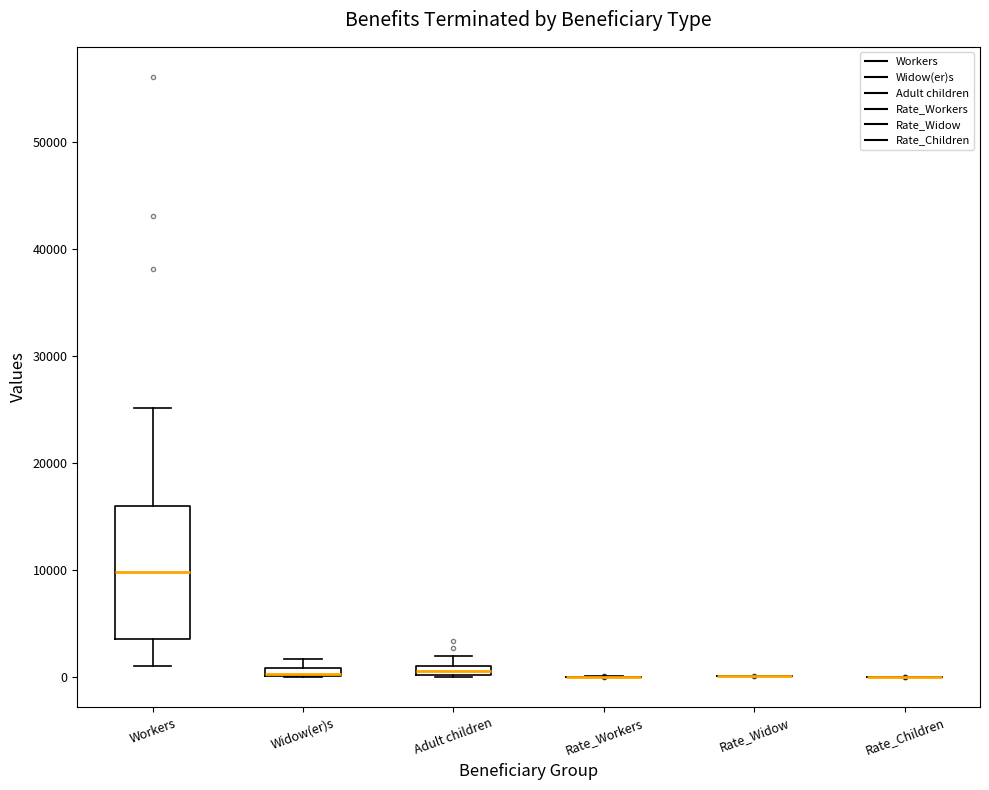

Where is the upper edge of the box for Widow(er)s on the y-axis? The values are not printed on the chart, so give them approximately, as read against the axis.

1000